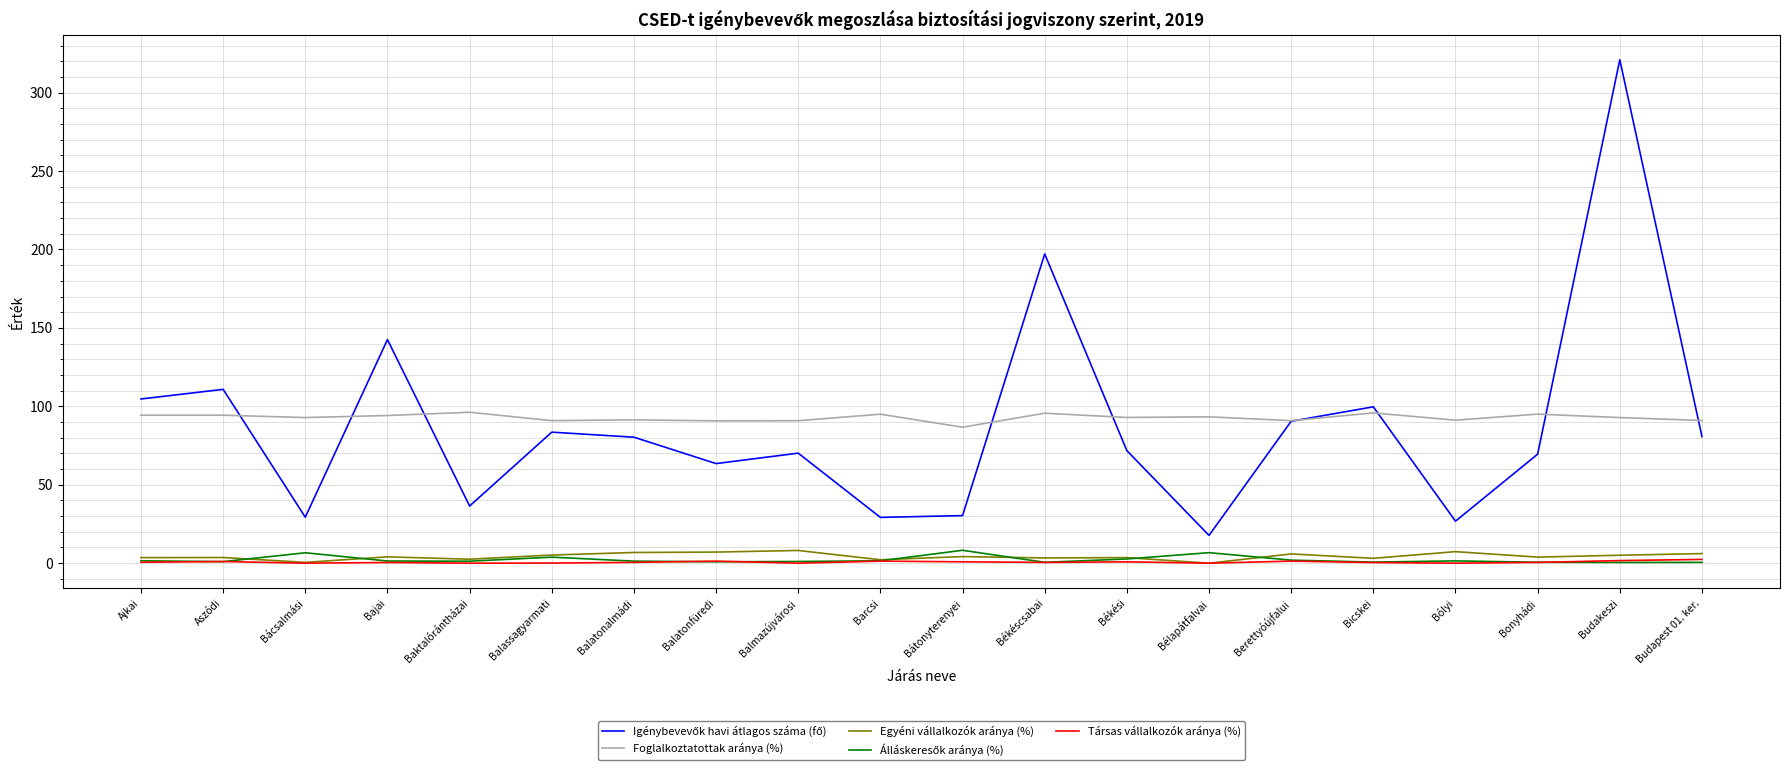

True or false: Egyéni vállalkozók aránya (%) and Foglalkoztatottak aránya (%) cross at least once.

False